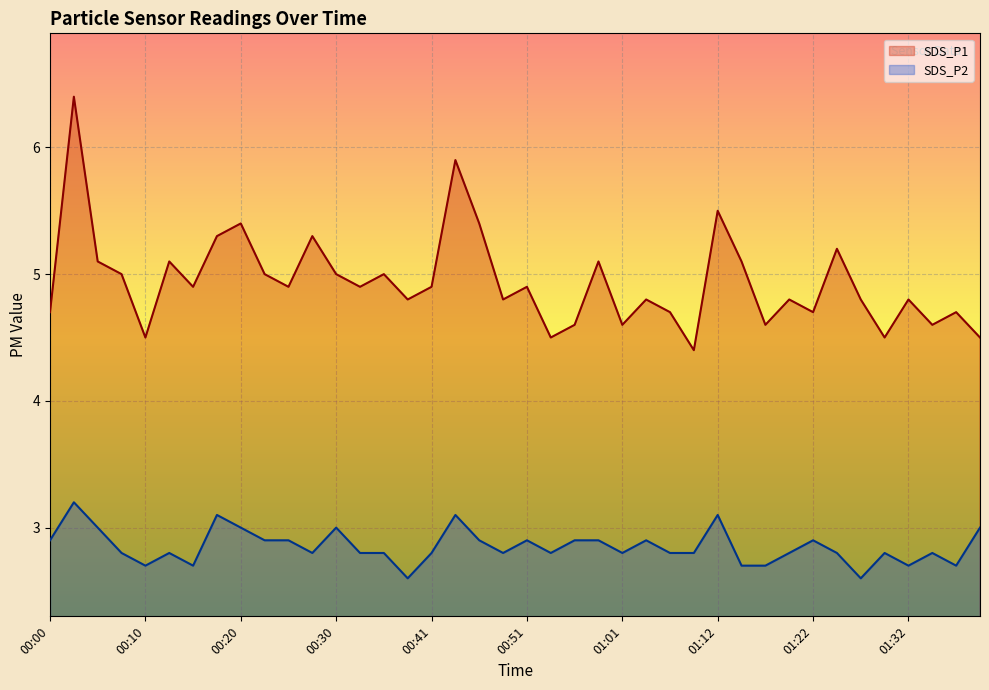

How many lines are shown in the chart?

2